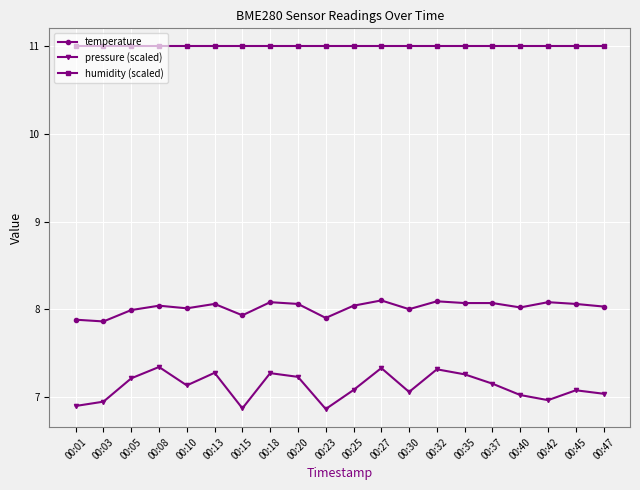

What is the sum of the humidity (scaled) values at 00:23 and 00:40?

22.0